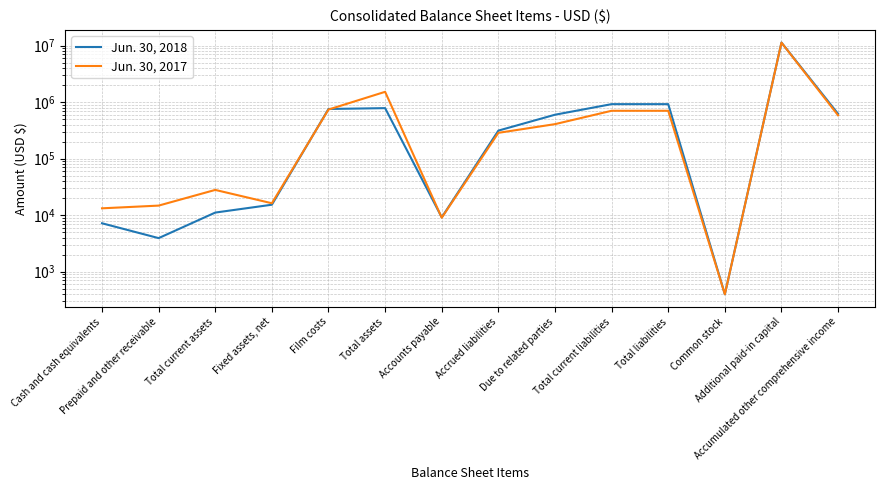

Does the chart display data point markers on the line(s)?

No